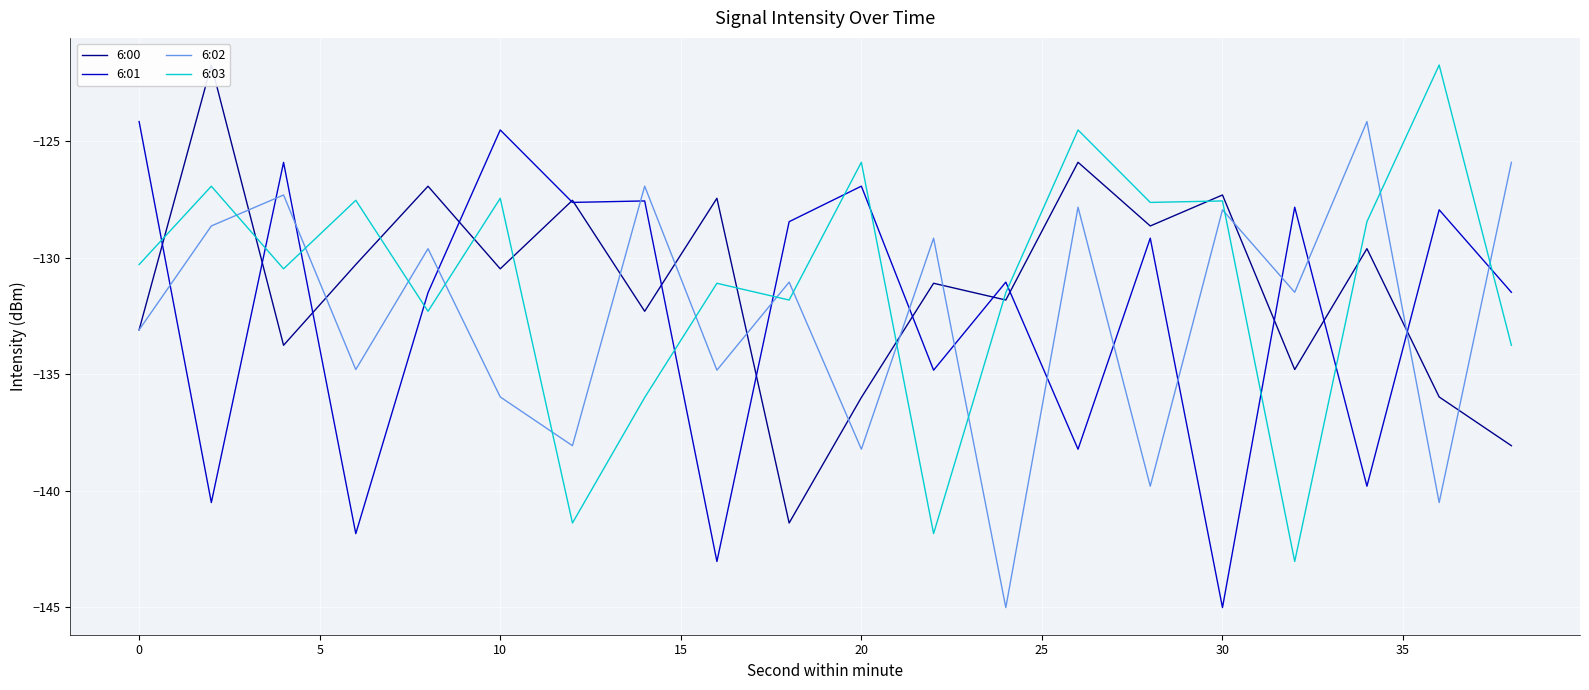

How many intersections are there between 6:02 and 6:03?

13